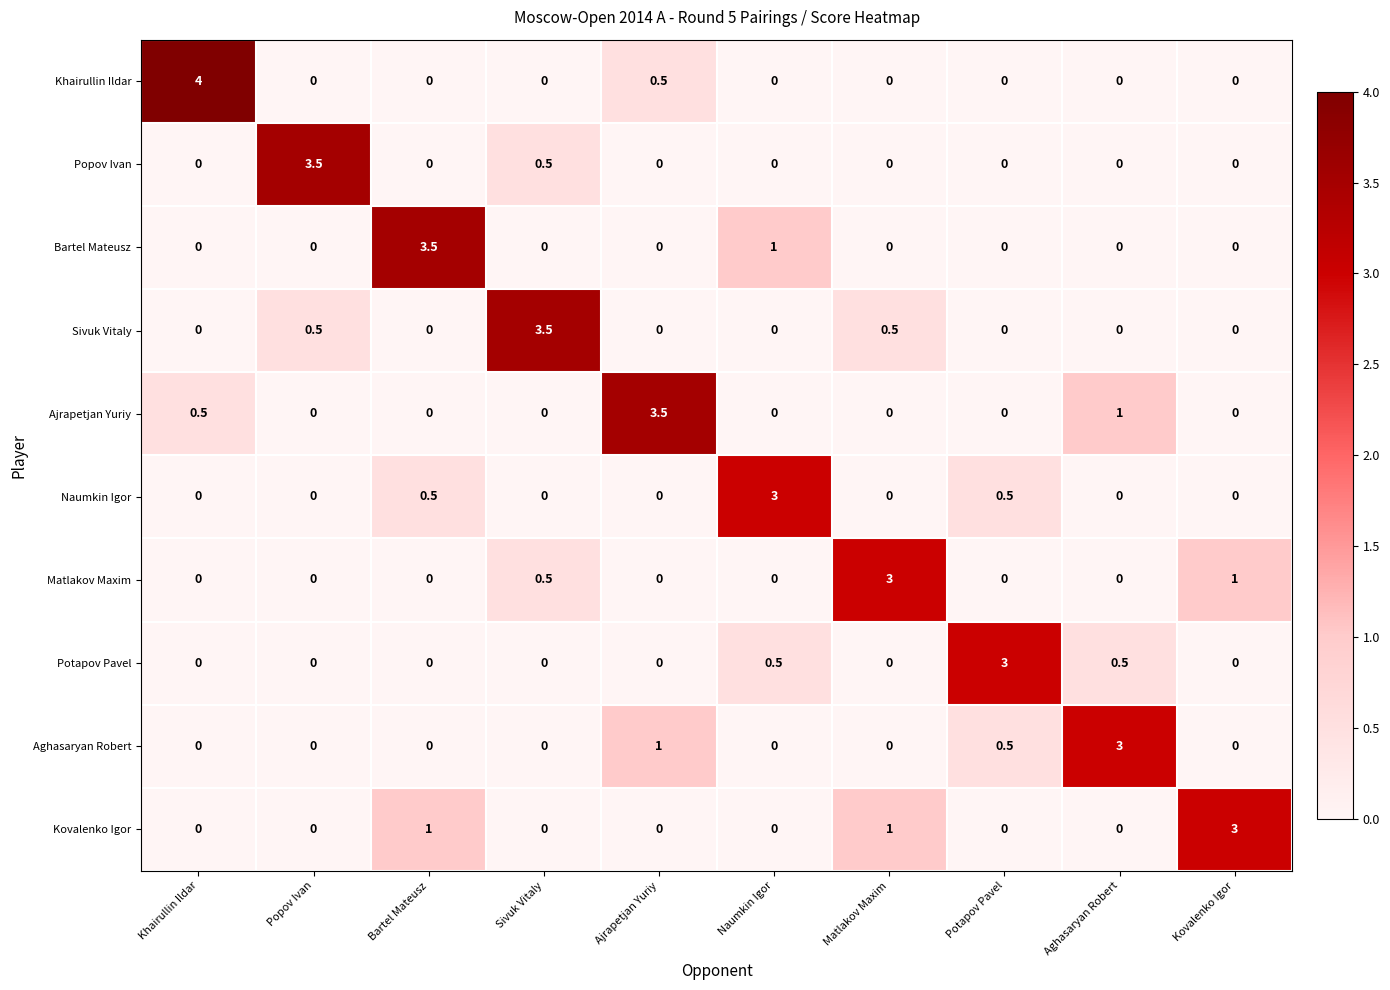

At how many categories does at least one series exceed 2?

10